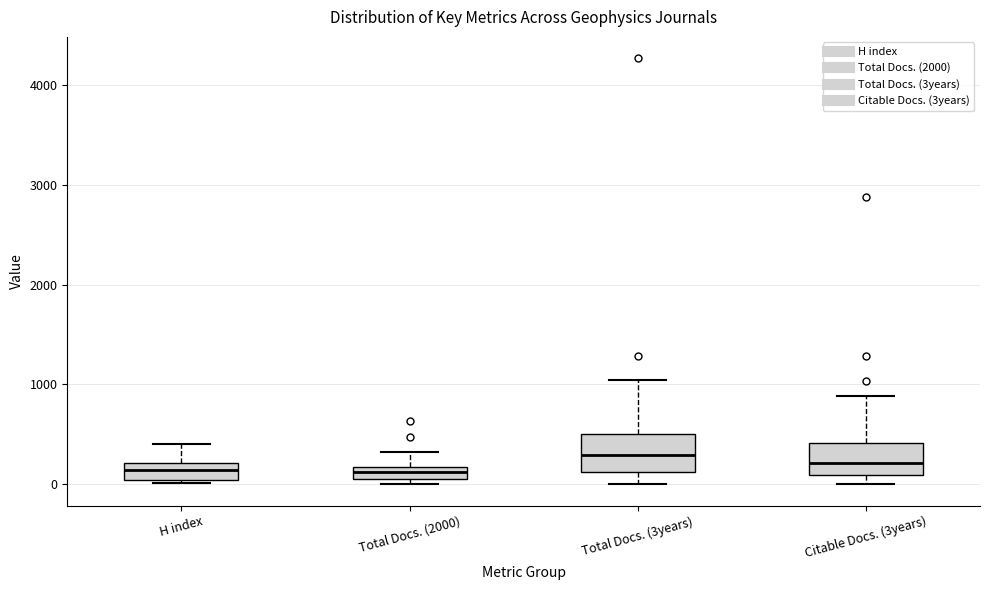

Where is the upper edge of the box for Citable Docs. (3years) on the y-axis? The values are not printed on the chart, so give them approximately, as read against the axis.

400